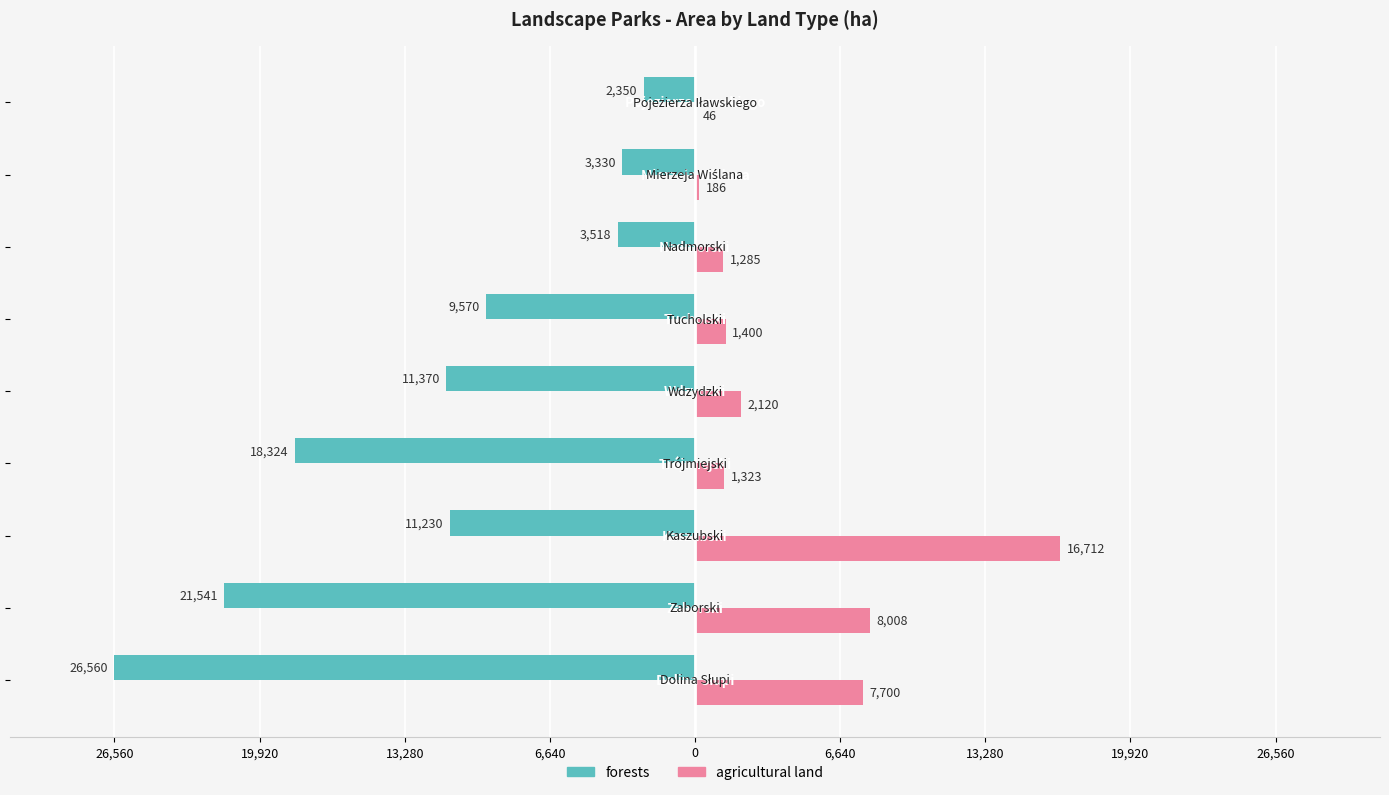

What are all the series names shown in the legend?

forests, agricultural land